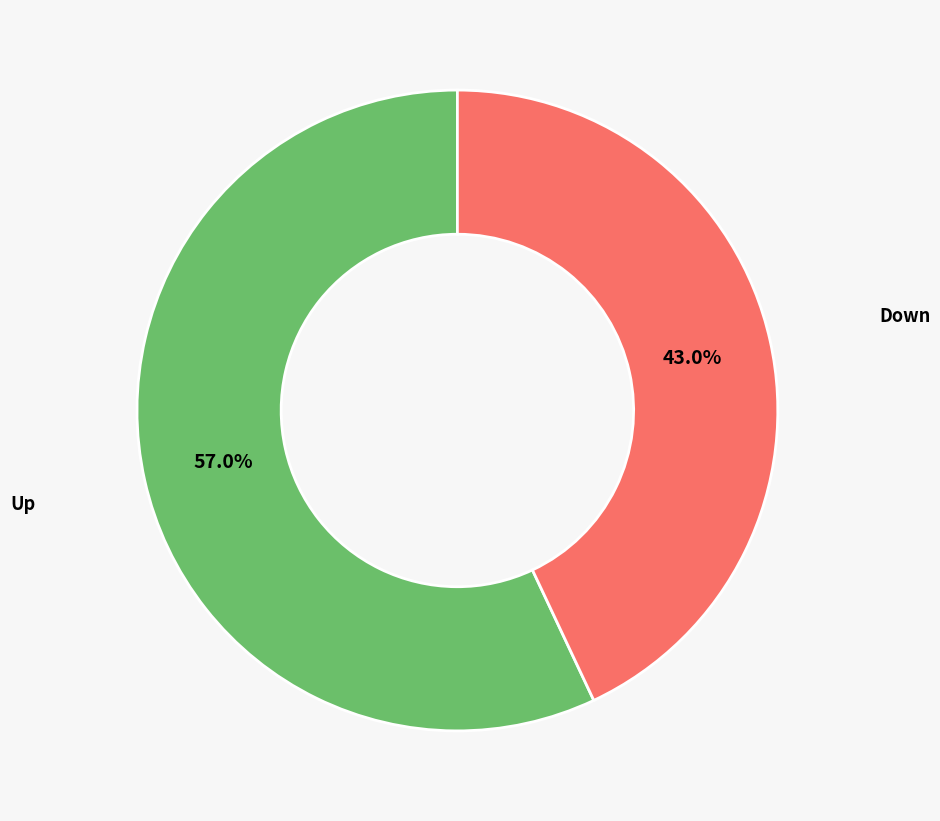

Is there any slice that represents more than half of the pie?

Yes